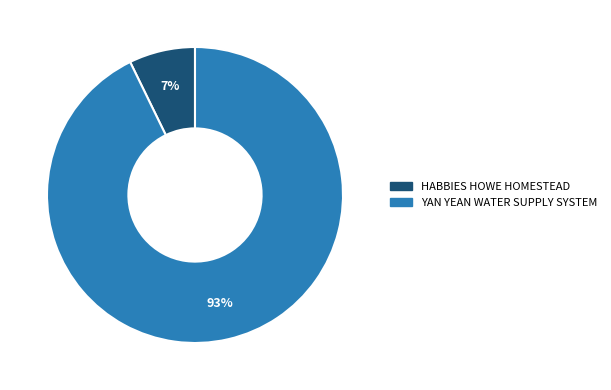

Is the sum of YAN YEAN WATER SUPPLY SYSTEM and HABBIES HOWE HOMESTEAD greater than half?

Yes